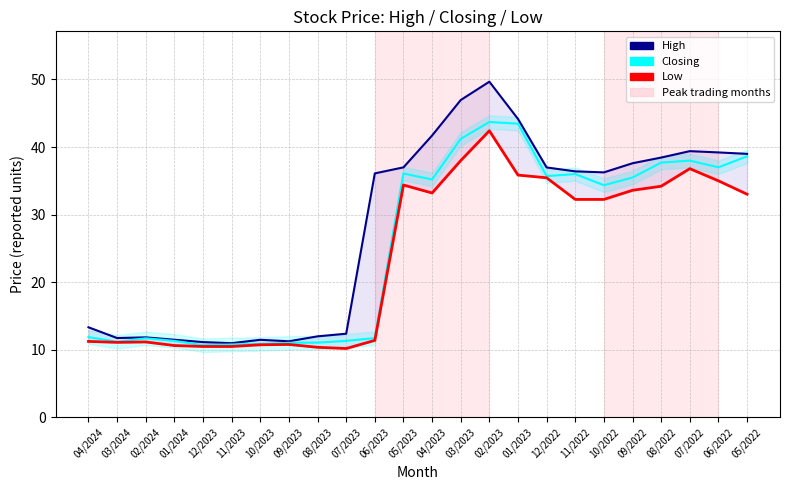

True or false: Closing and Low intersect in this chart.

False